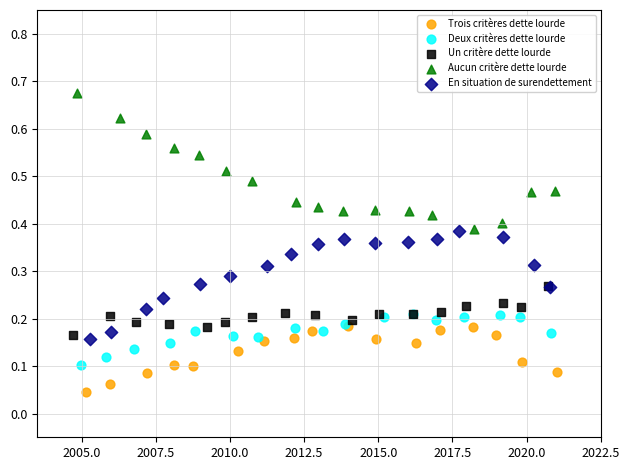

Which series contains the lowest Y value?

Trois critères dette lourde